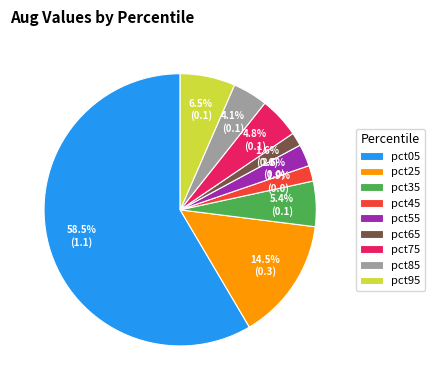

Combined, do pct45 and pct25 account for over 50%?

No